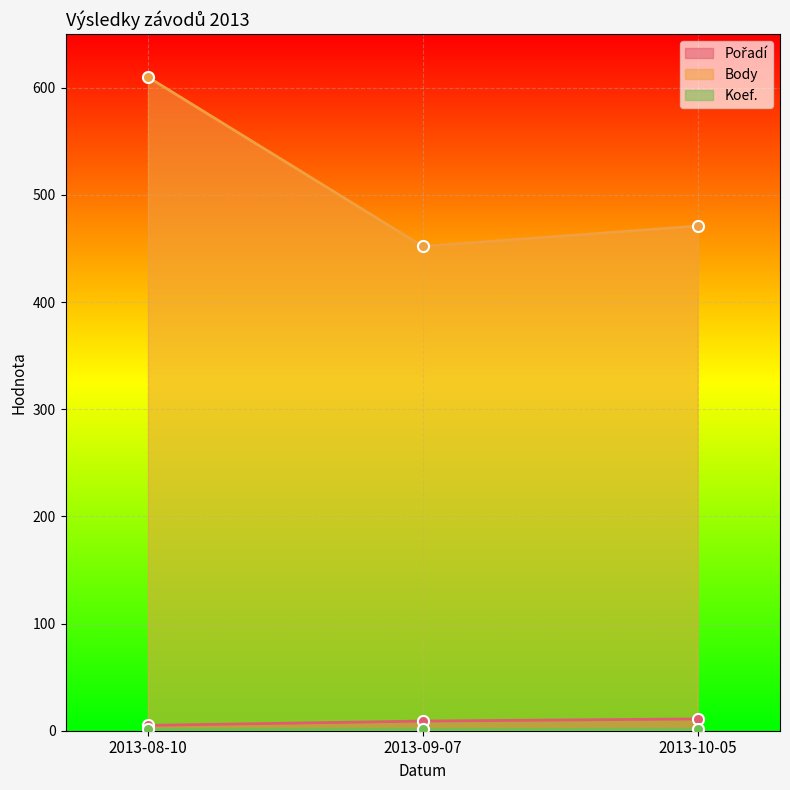

What is the value of the Body point at the 2nd from the left?

452